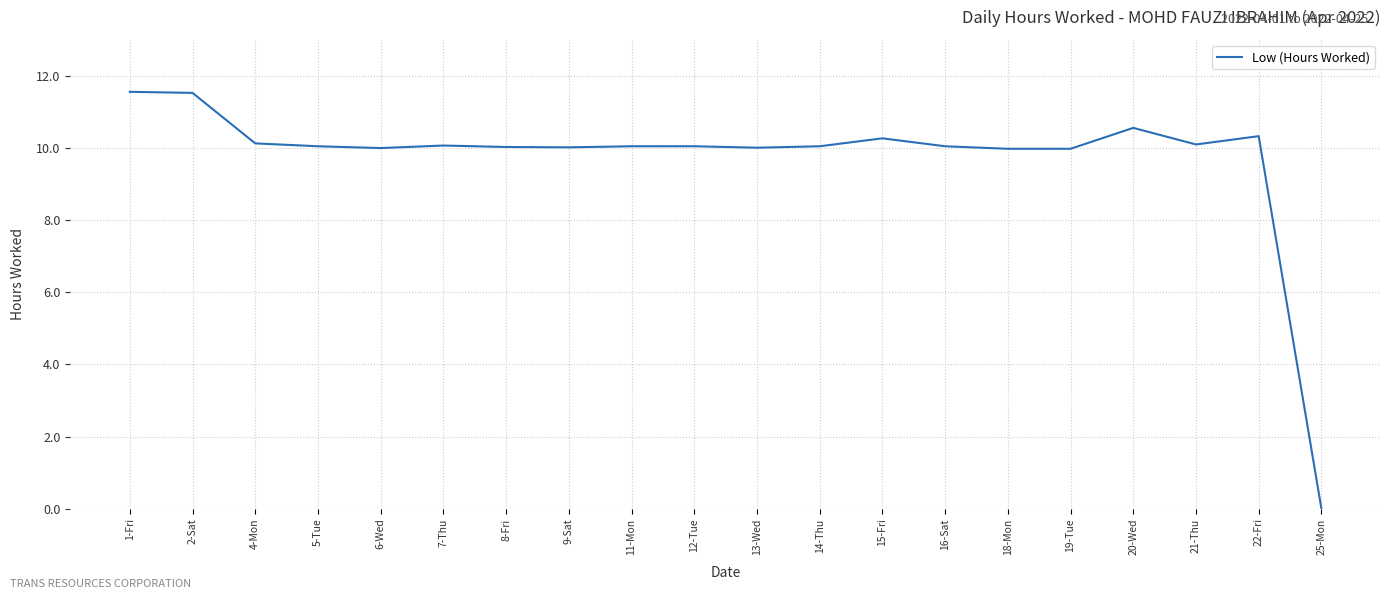

What is the ratio of the value at 11-Mon to the value at 4-Mon?

1.0